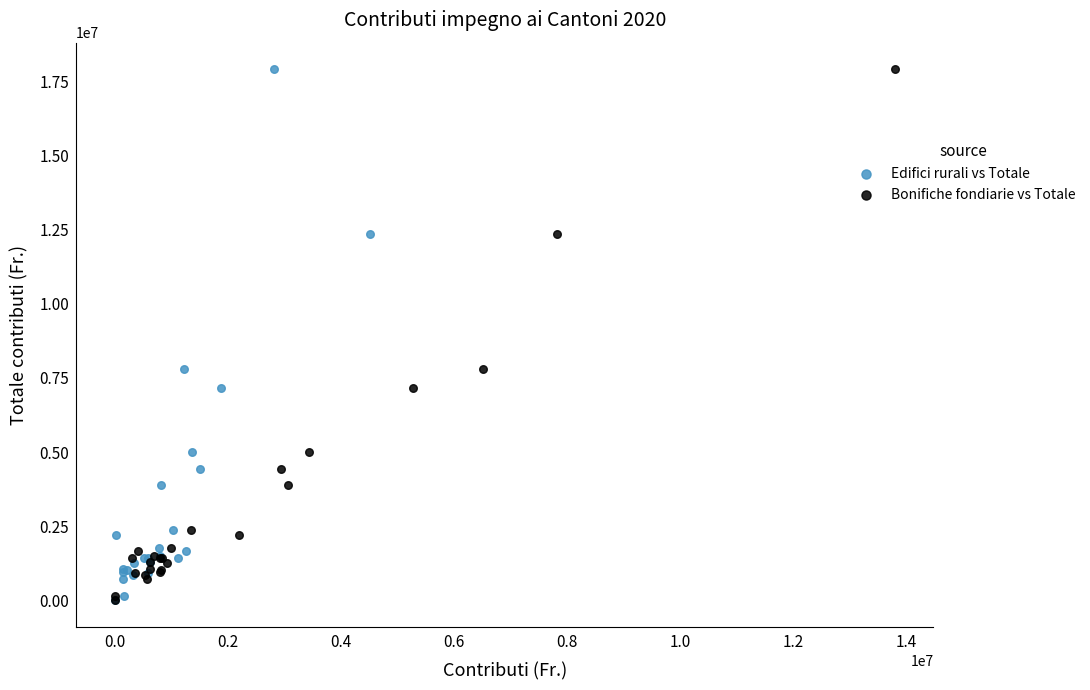

What are all the series names shown in the legend?

Edifici rurali vs Totale, Bonifiche fondiarie vs Totale